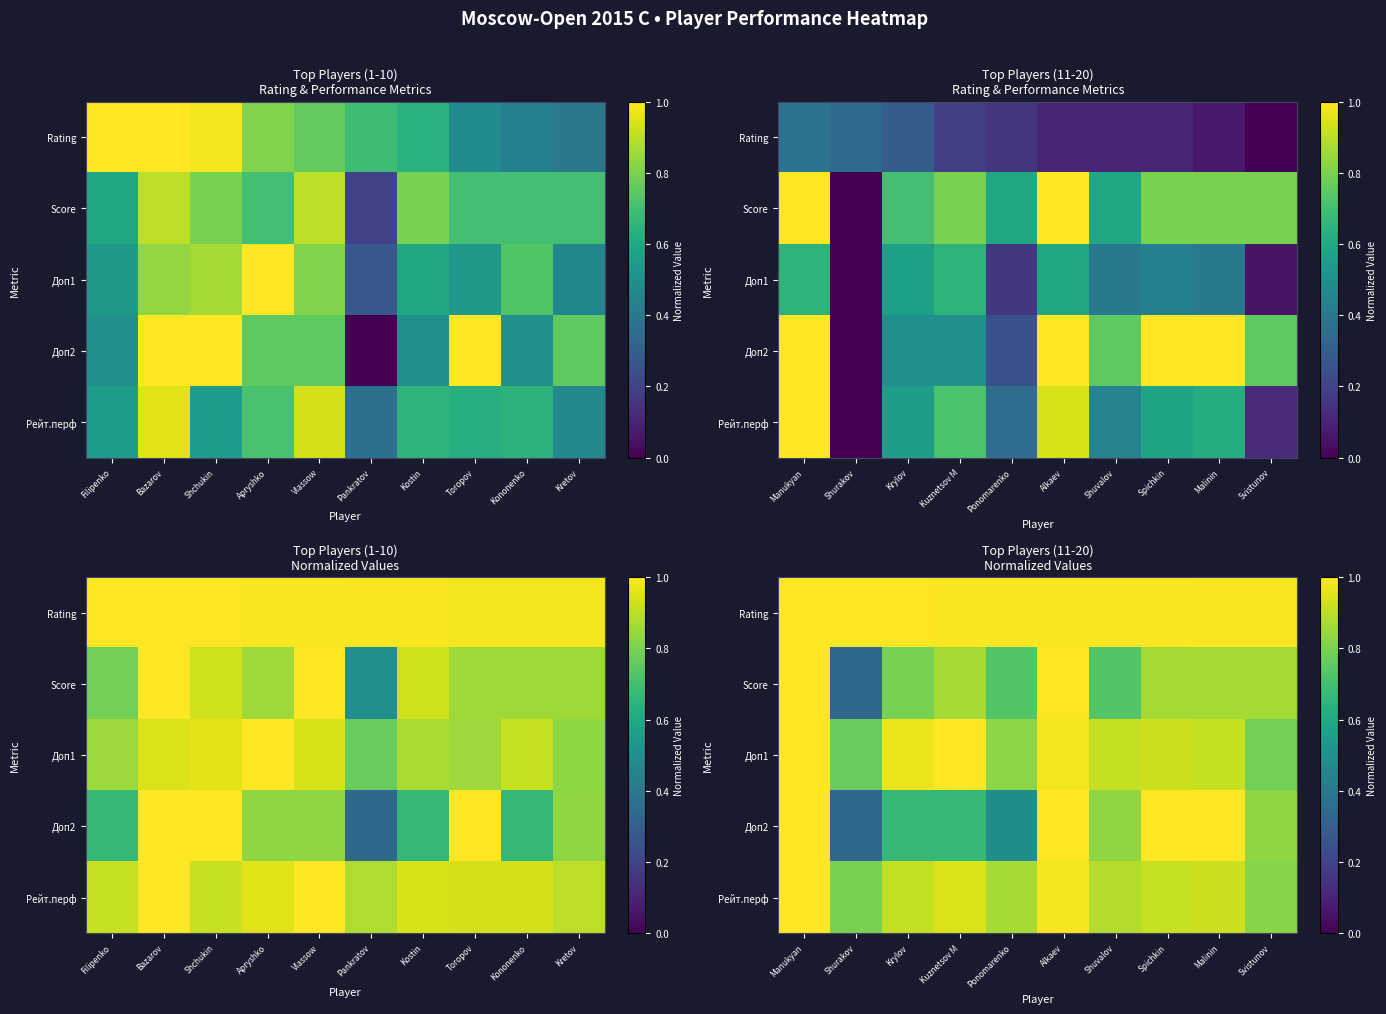

Which category has the lowest value in the Rating series?

Svistunov